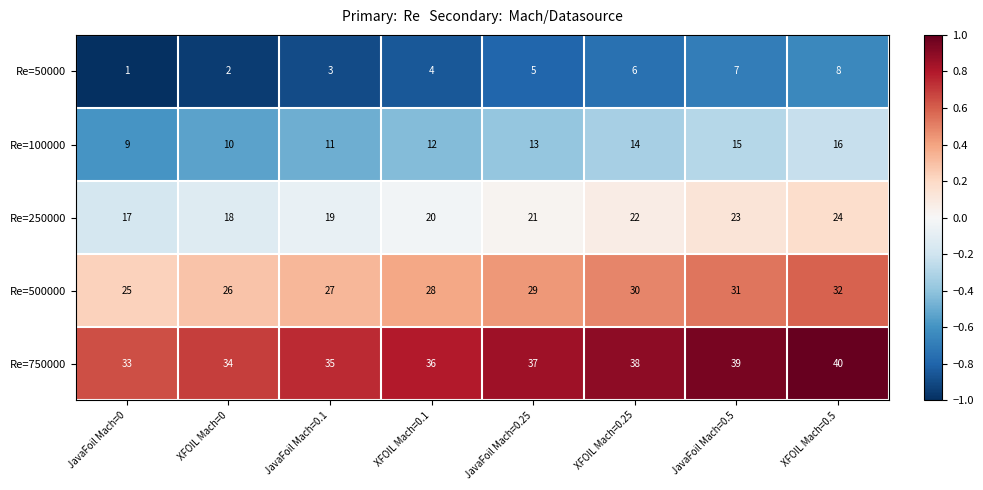

What is the sum of the Re=50000 values at JavaFoil Mach=0.1 and JavaFoil Mach=0.5?

10